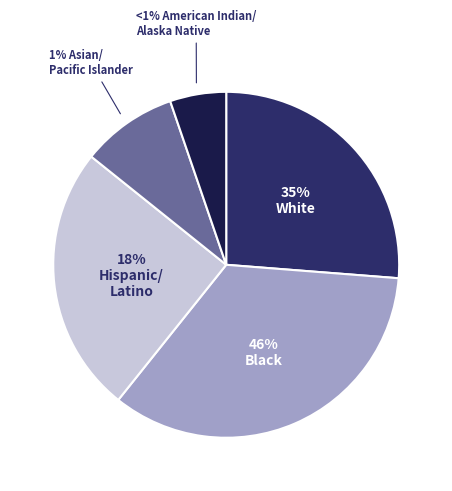

The 28 slice represents 14% of the pie. True or false?

False